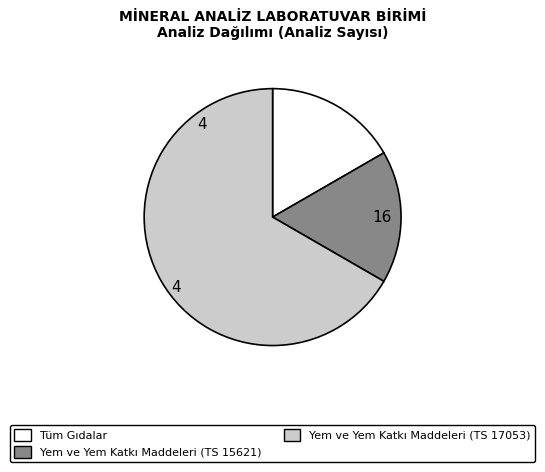

Which has a higher value, Yem ve Yem Katkı Maddeleri (TS 17053) or Yem ve Yem Katkı Maddeleri (TS 15621)?

Yem ve Yem Katkı Maddeleri (TS 17053)